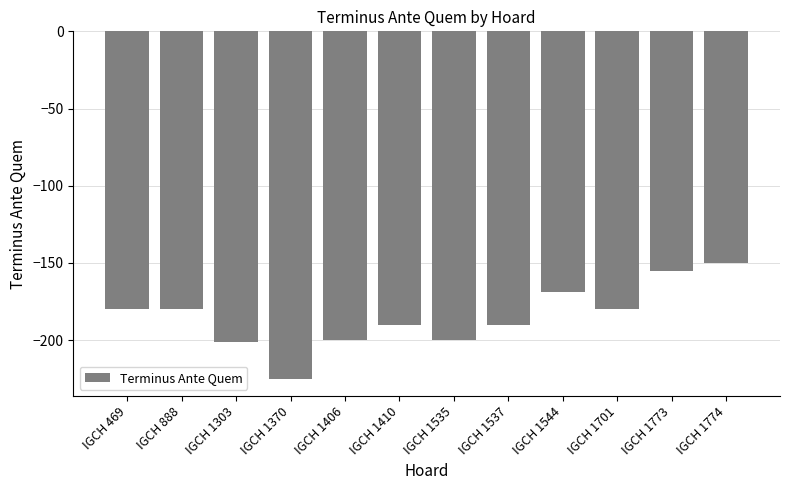

Reading left to right, extract all data points from this chart.

IGCH 469=-180	IGCH 888=-180	IGCH 1303=-201	IGCH 1370=-225	IGCH 1406=-200	IGCH 1410=-190	IGCH 1535=-200	IGCH 1537=-190	IGCH 1544=-169	IGCH 1701=-180	IGCH 1773=-155	IGCH 1774=-150